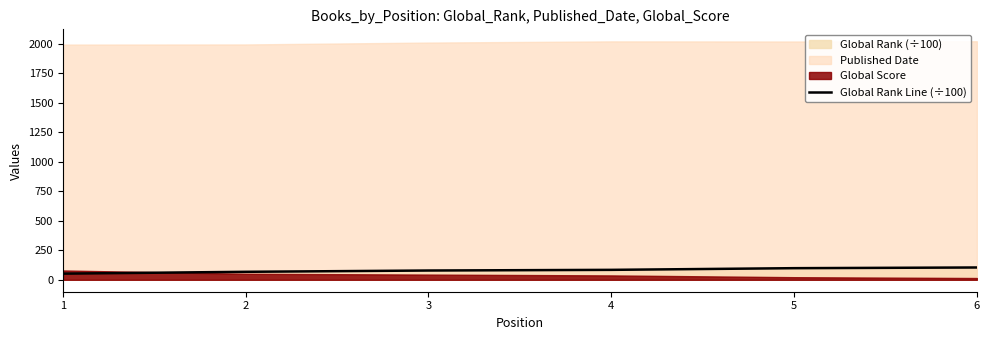

What is the average value?

80.8